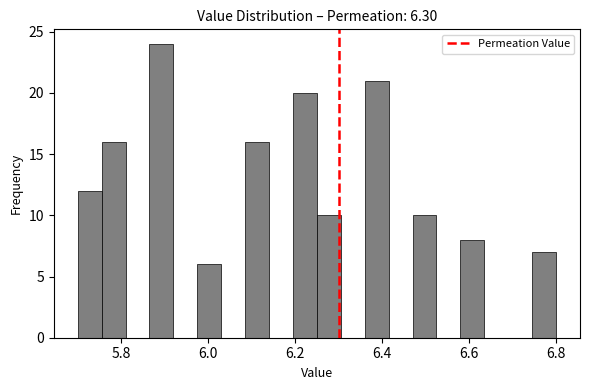

Around what value on the x-axis is the tallest bar? Give the approximate position of its centre, as read against the axis.

5.90